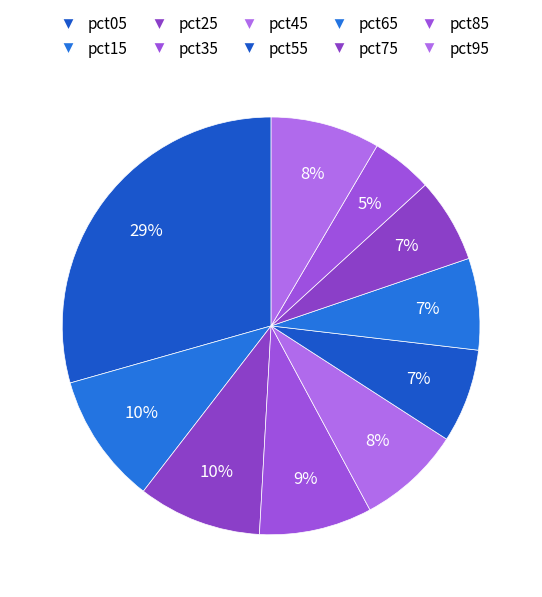

What is the largest slice in the pie chart?

pct05